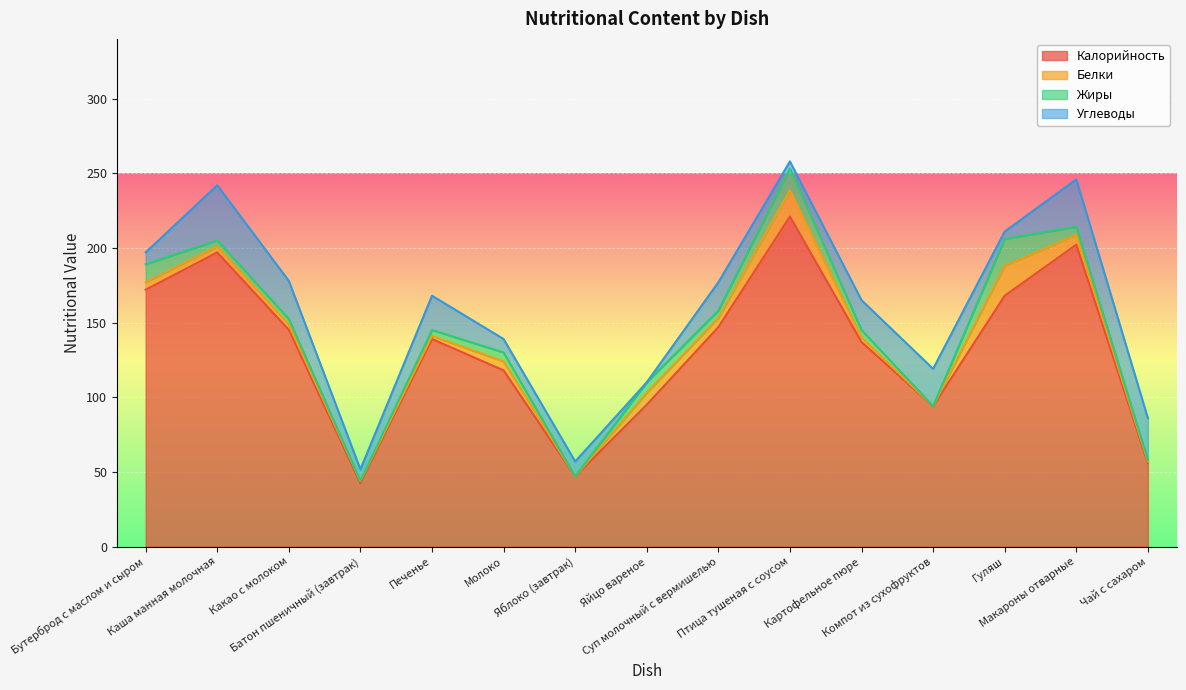

What are all the series names shown in the legend?

Калорийность, Белки, Жиры, Углеводы